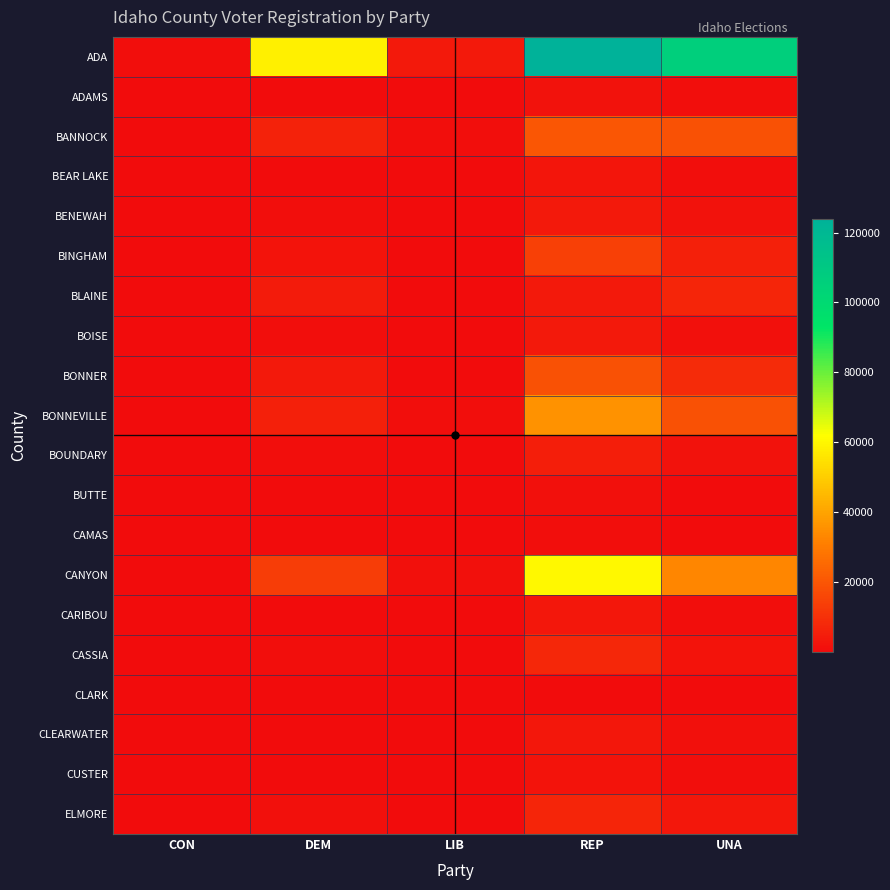

What is the minimum value shown in the chart?

2